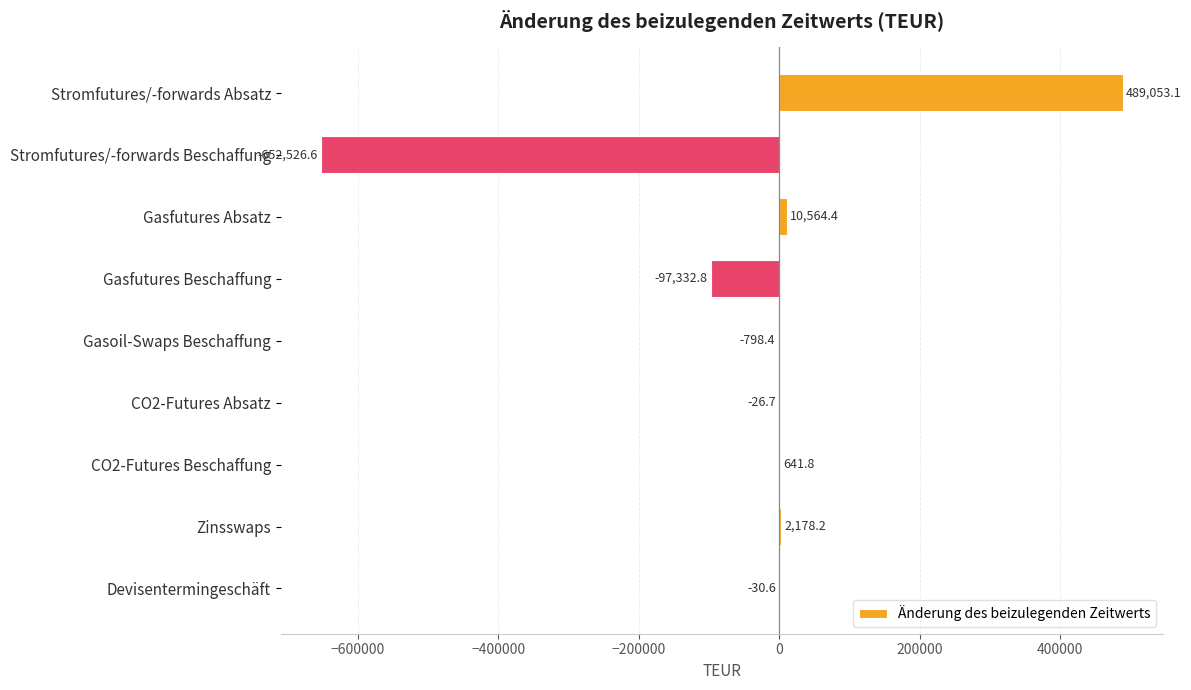

At which category does the chart reach its peak across all series?

Stromfutures/-forwards Absatz